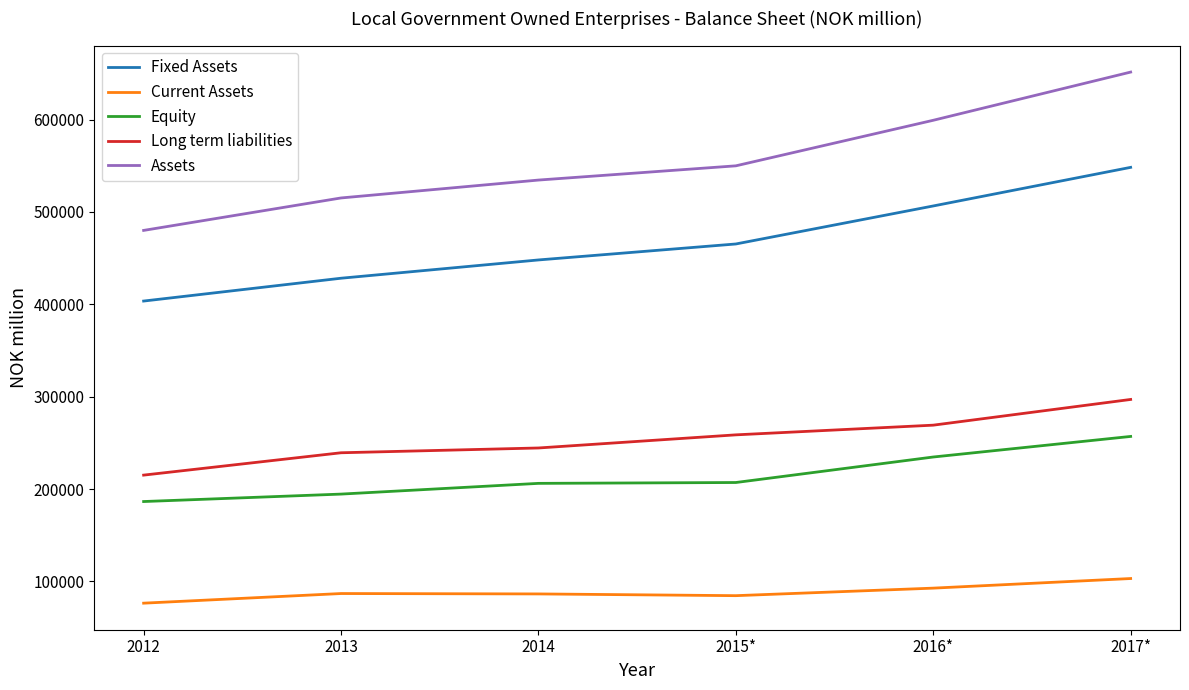

What is the minimum value for Equity?

186514